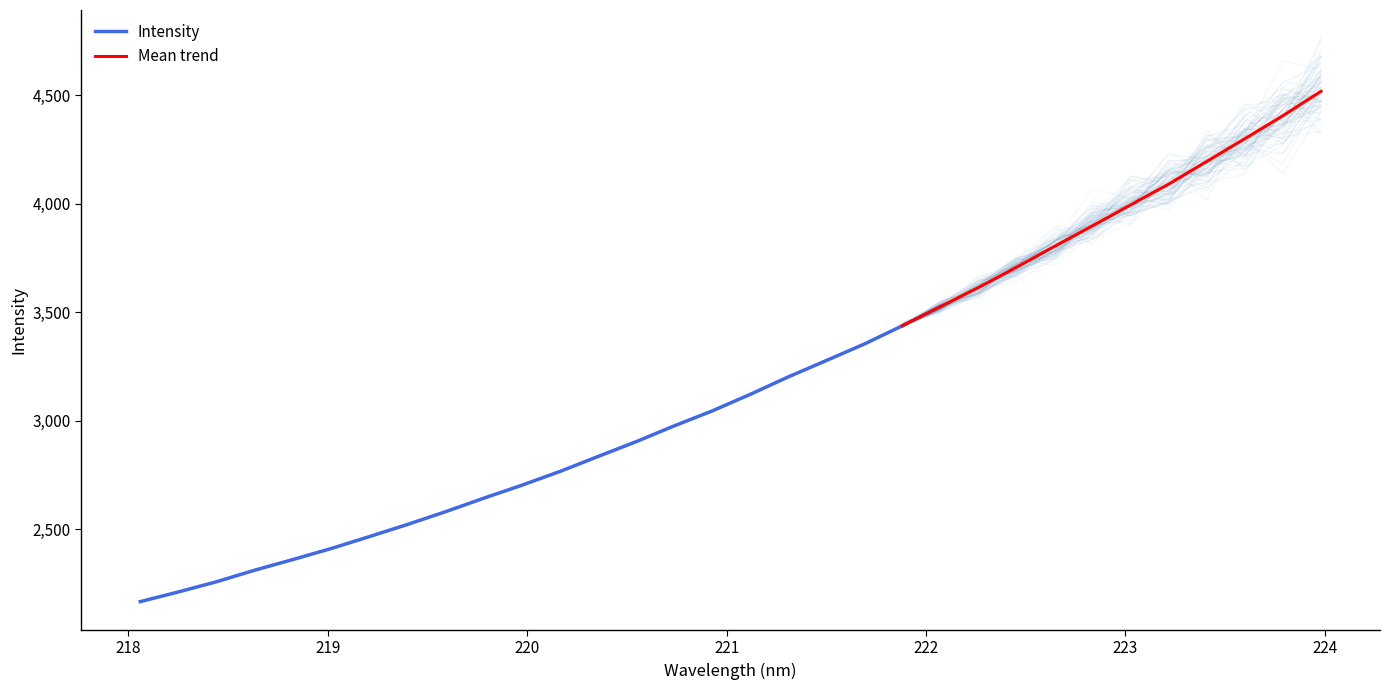

Rank the categories by value from lowest to highest.

218.0596, 218.2508, 218.442, 218.6332, 218.8244, 219.0156, 219.2067, 219.3979, 219.589, 219.7801, 219.9712, 220.1623, 220.3533, 220.5444, 220.7354, 220.9264, 221.1174, 221.3083, 221.4993, 221.6902, 221.8812, 222.0721, 222.263, 222.4538, 222.6447, 222.8355, 223.0264, 223.2172, 223.408, 223.5987, 223.7895, 223.9802